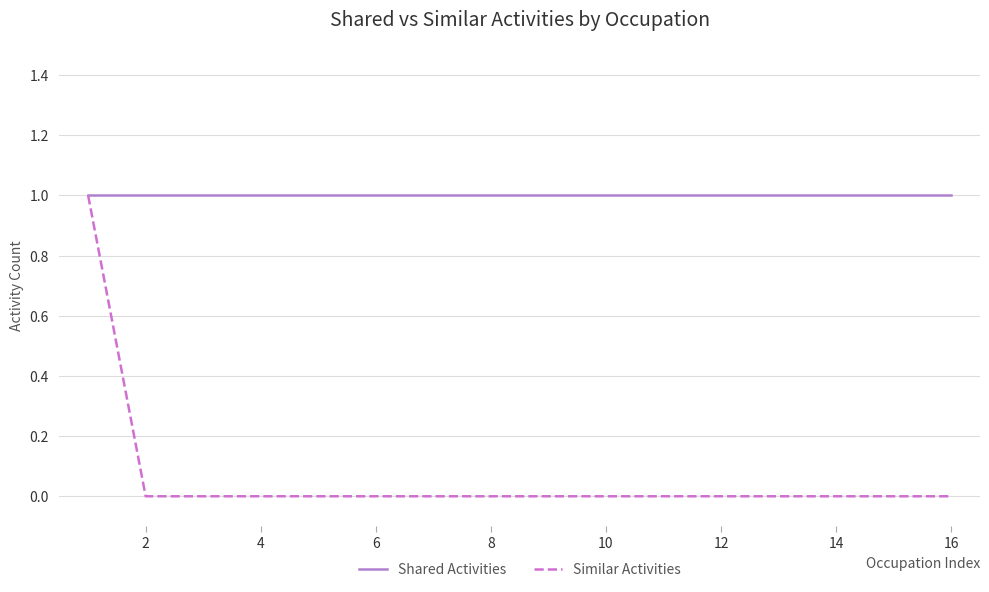

What is the maximum value for Similar Activities?

1